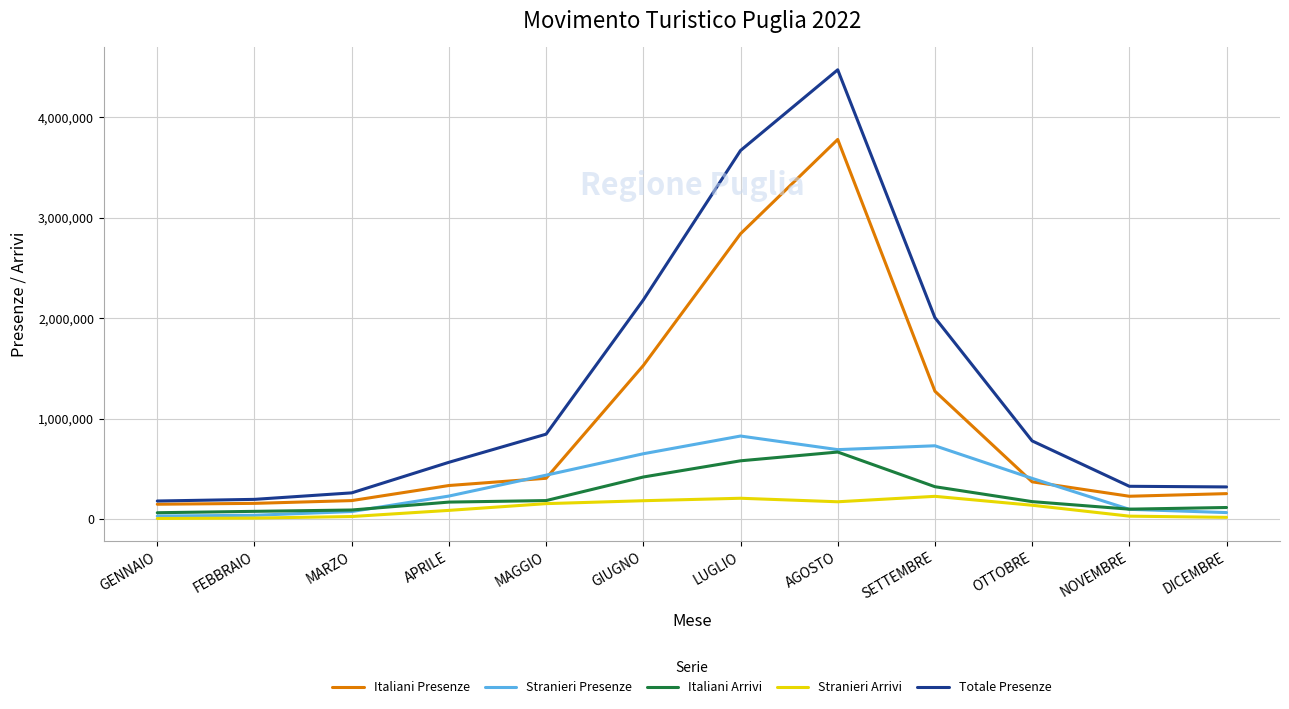

What is the total value across all series at LUGLIO?

8128041